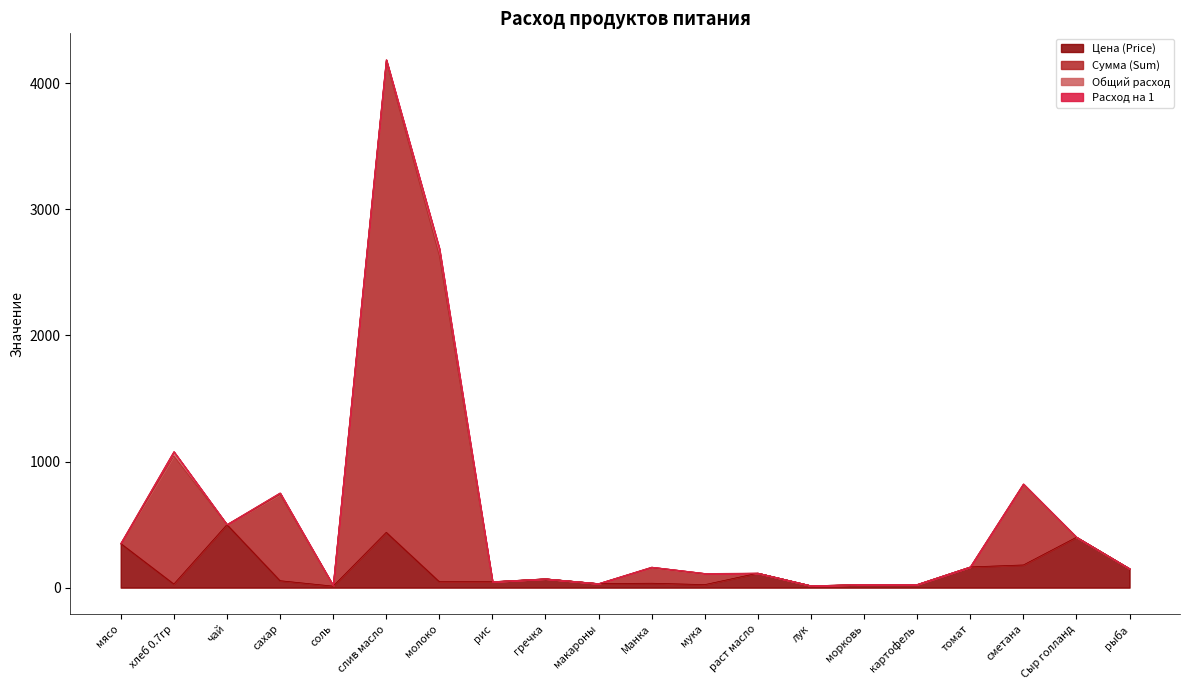

How many values in the Сумма (Sum) series exceed 162?

10